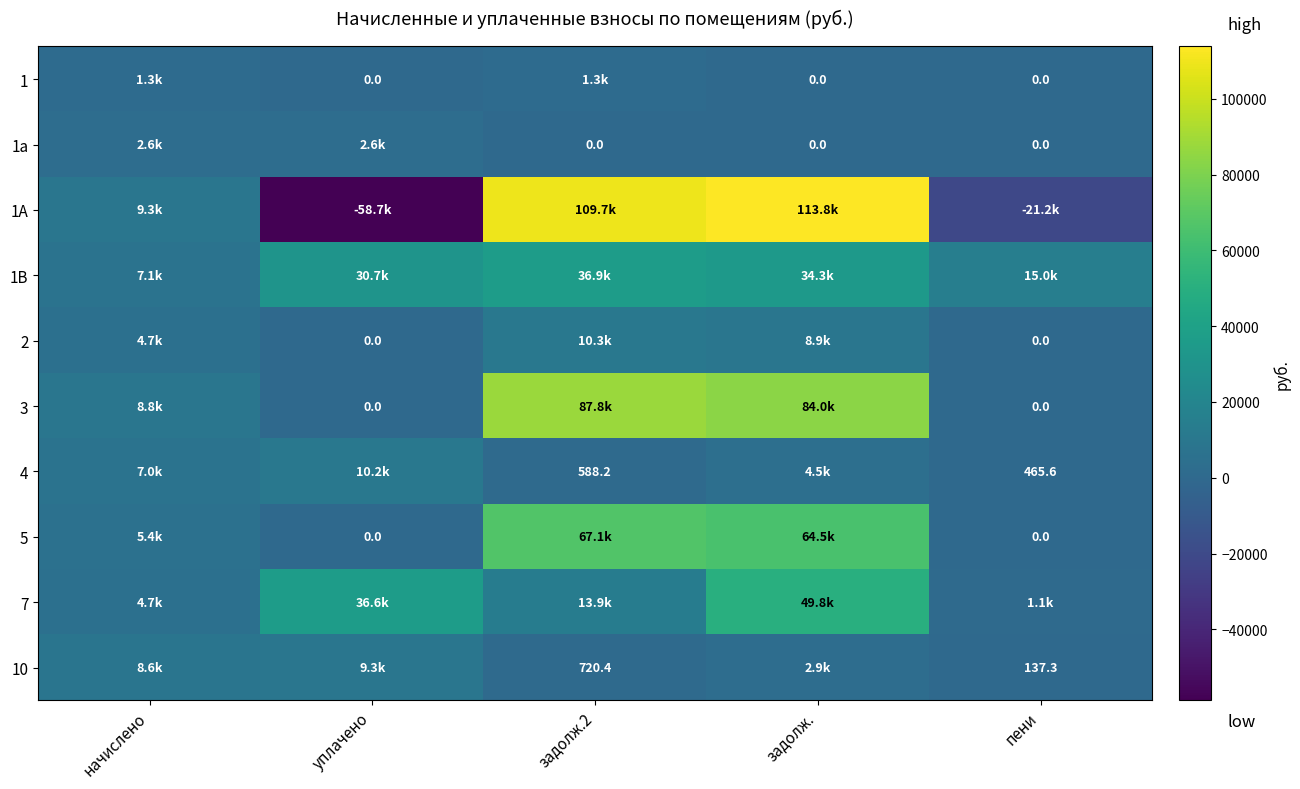

Where does the 3 series first go above 8763?

начислено